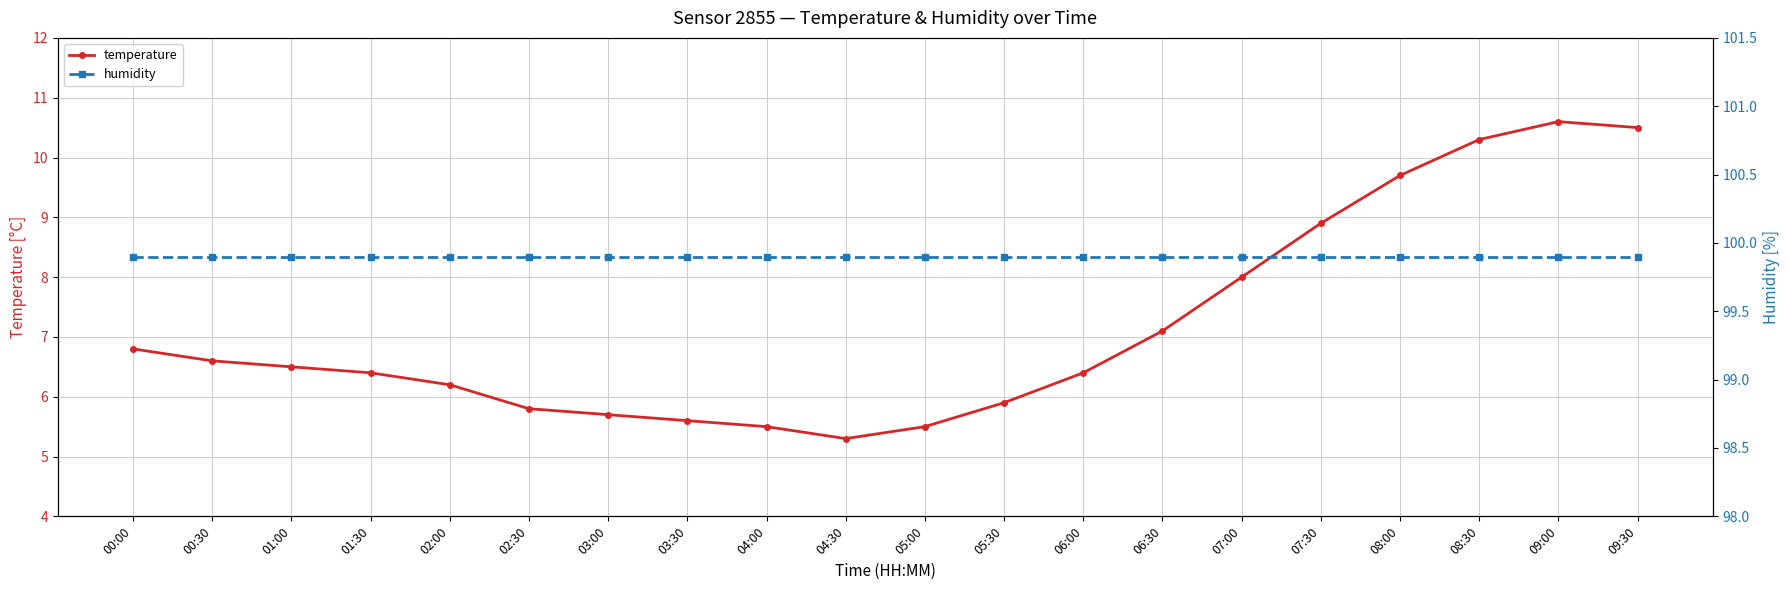

True or false: humidity has a value of 99.9 at 07:00.

True